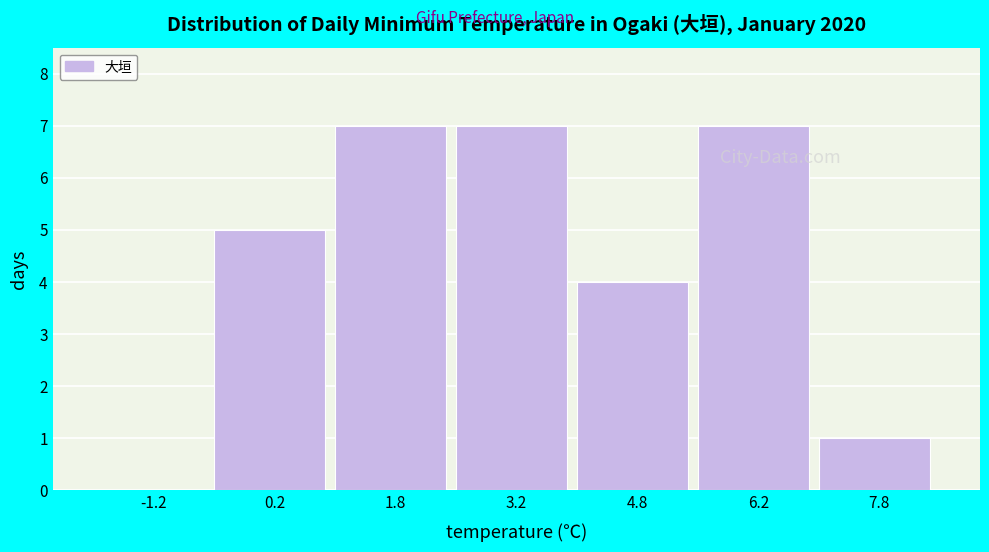

Reading left to right, list every bar in this chart as the range it spans on the x-axis followed by its height. Neither the bar edges nor the heights are printed on the chart, so give them approximately, as read against the axes.

-2.0 to -0.5: 0
-0.5 to 1.0: 5
1.0 to 2.5: 7
2.5 to 4.0: 7
4.0 to 5.5: 4
5.5 to 7.0: 7
7.0 to 8.5: 1